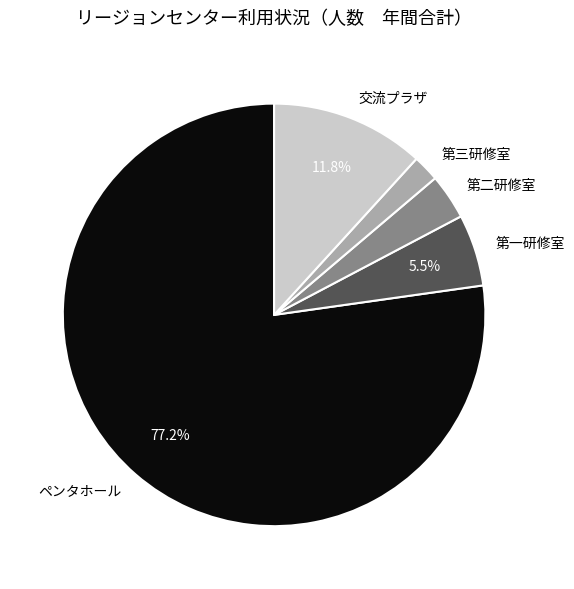

Is the sum of ペンタホール and 第三研修室 greater than half?

Yes